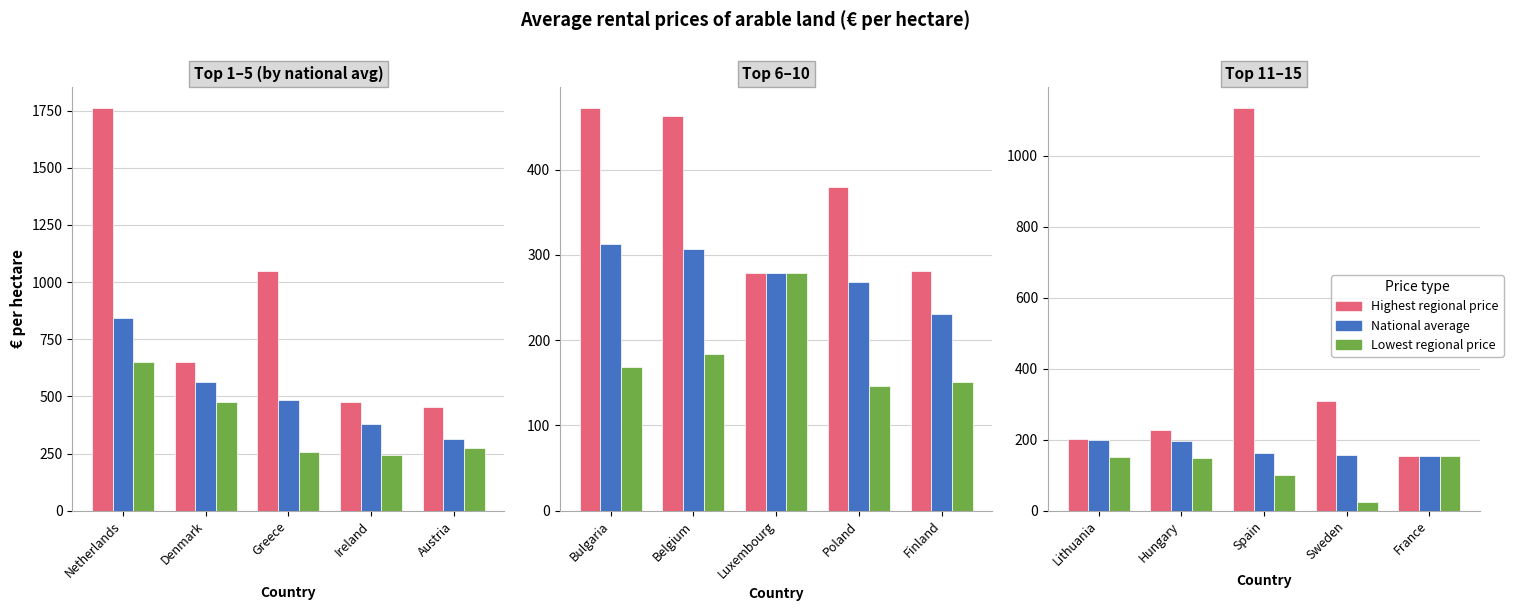

What is the label of the 2nd bar from the right?

Sweden